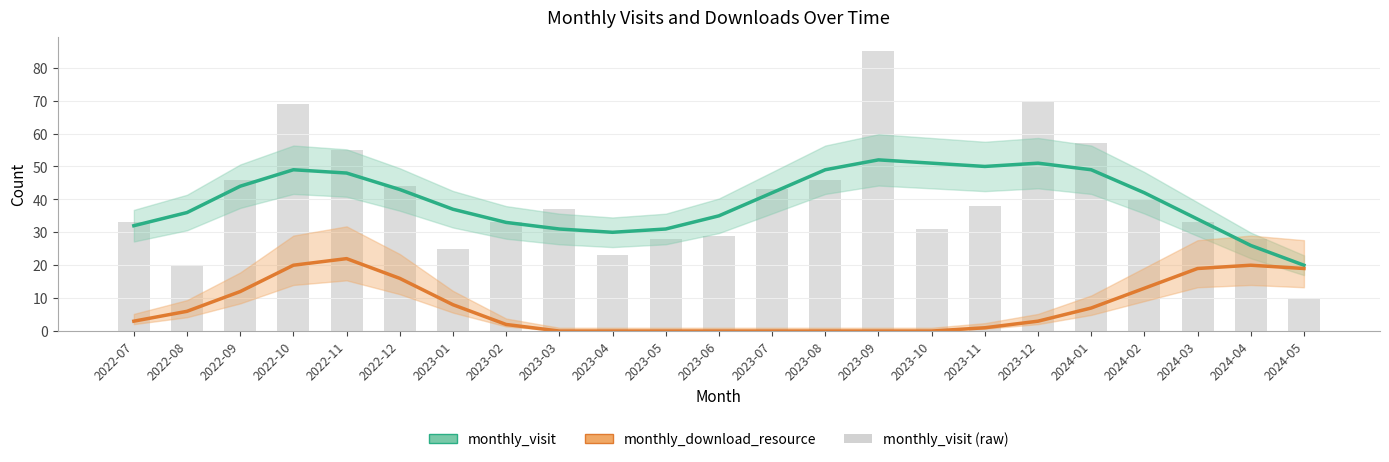

At which label does monthly_visit (raw) first exceed 37?

2022-09